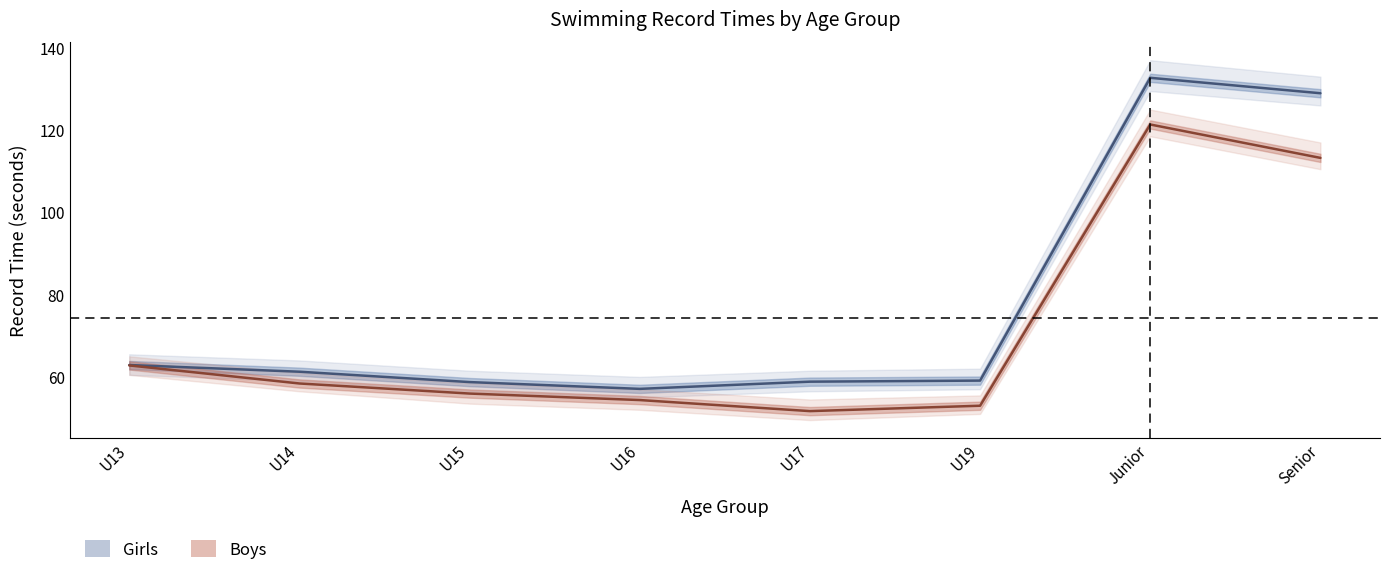

What position from the left is U13?

1